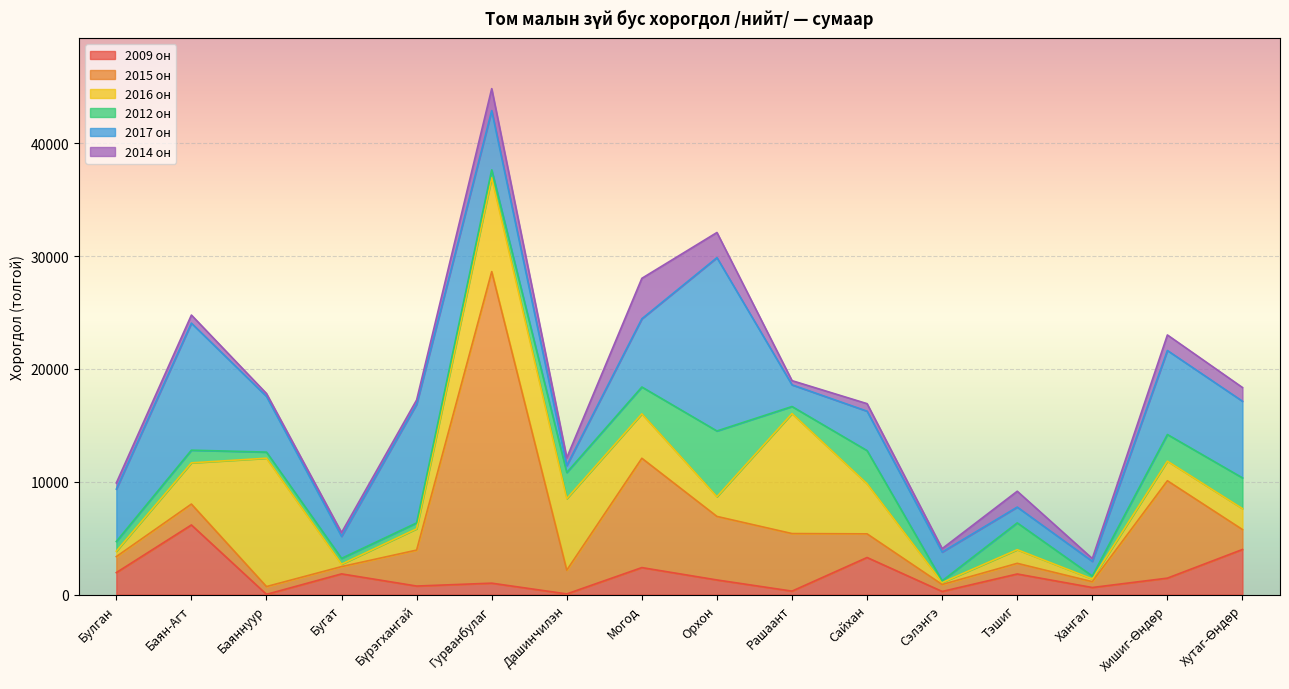

The value of 2017 он at Орхон is 15356. True or false?

True